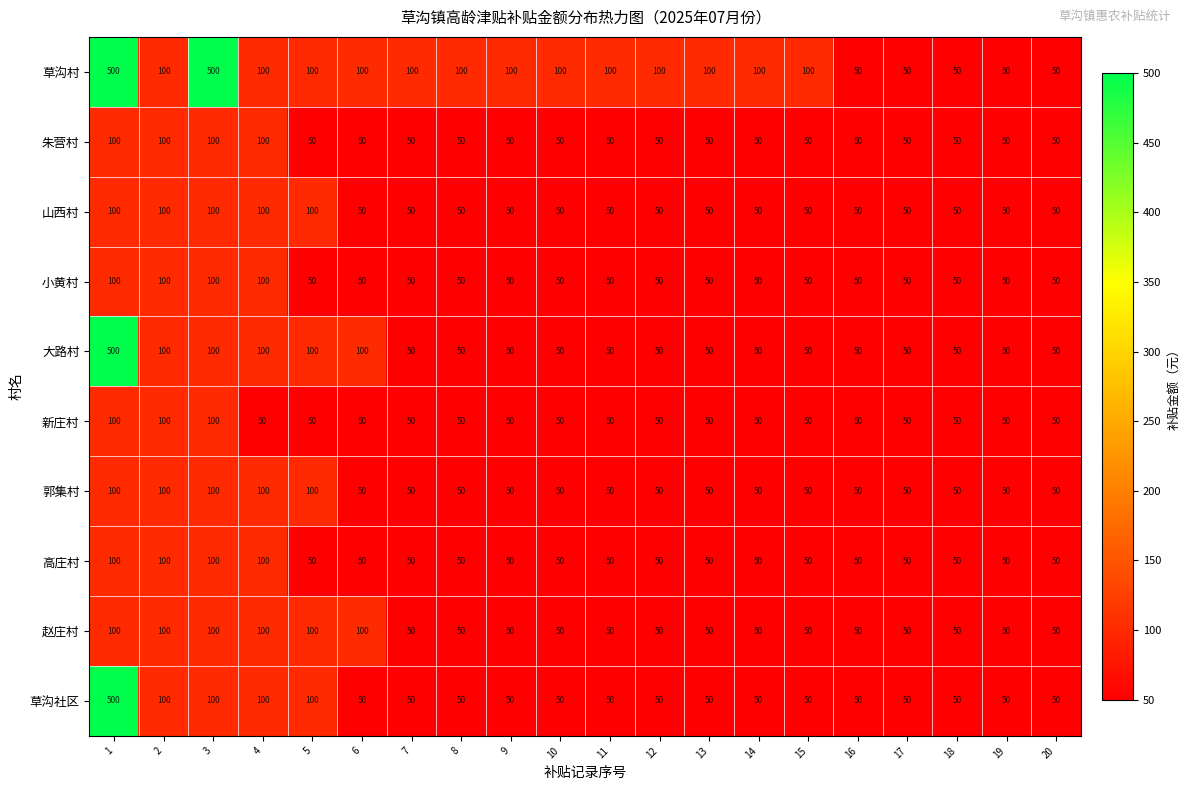

Count the 草沟社区 values in the range 50 to 100.

19